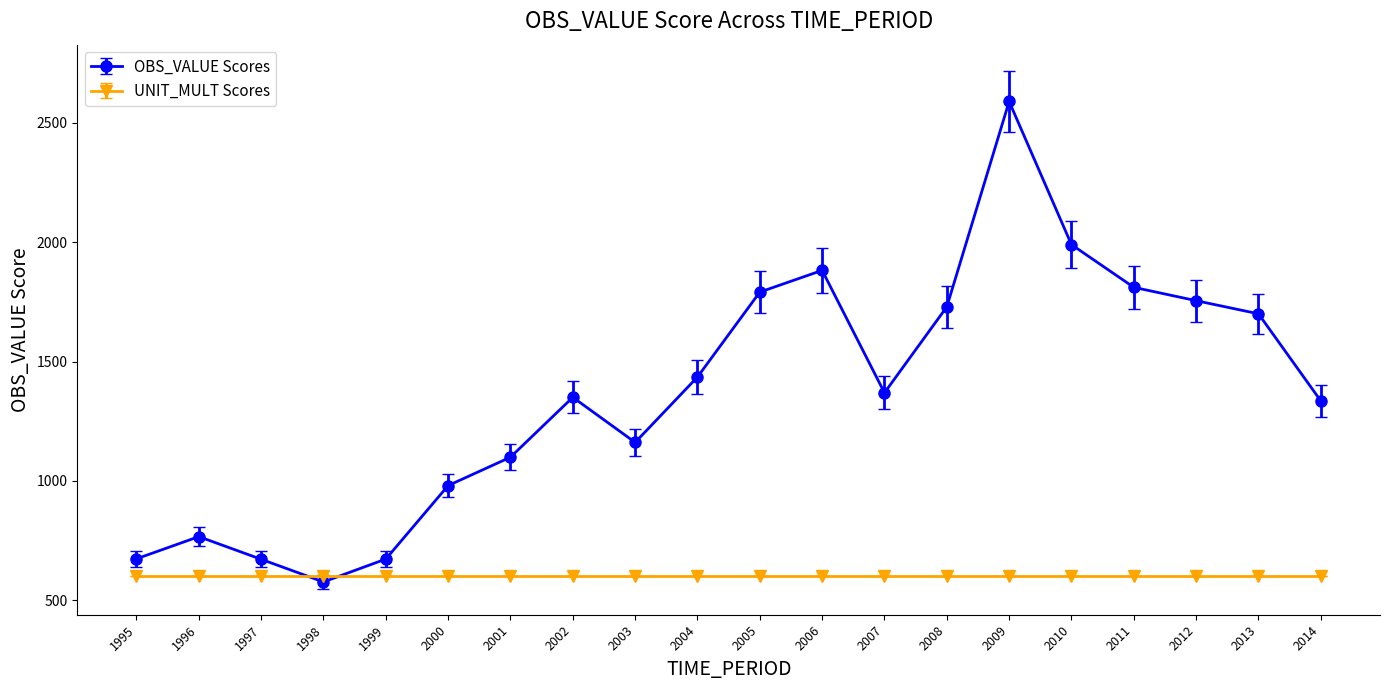

True or false: OBS_VALUE Scores has more than 1 points higher than both neighbors.

True